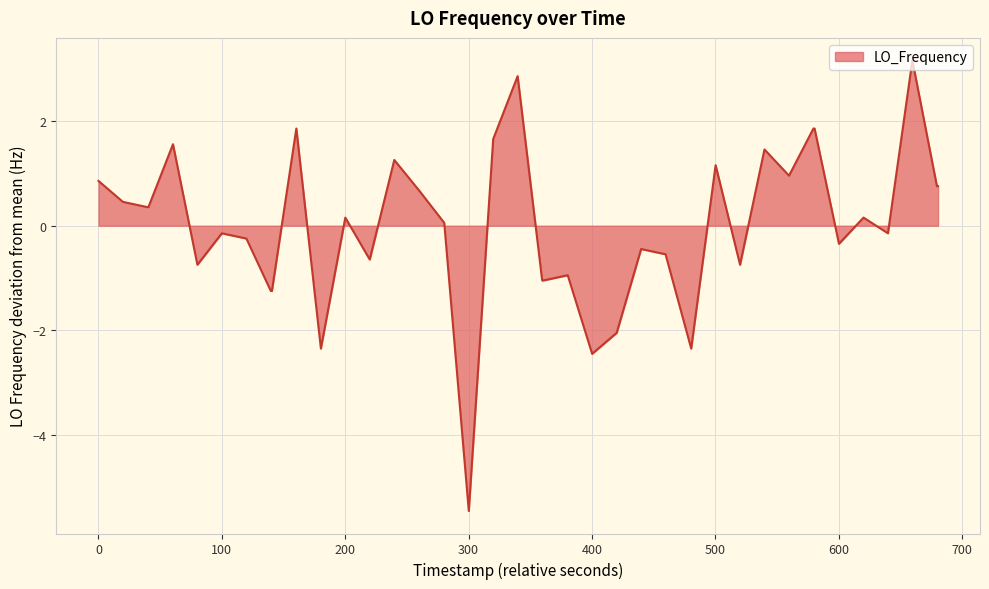

What is the greatest value displayed?

3.2